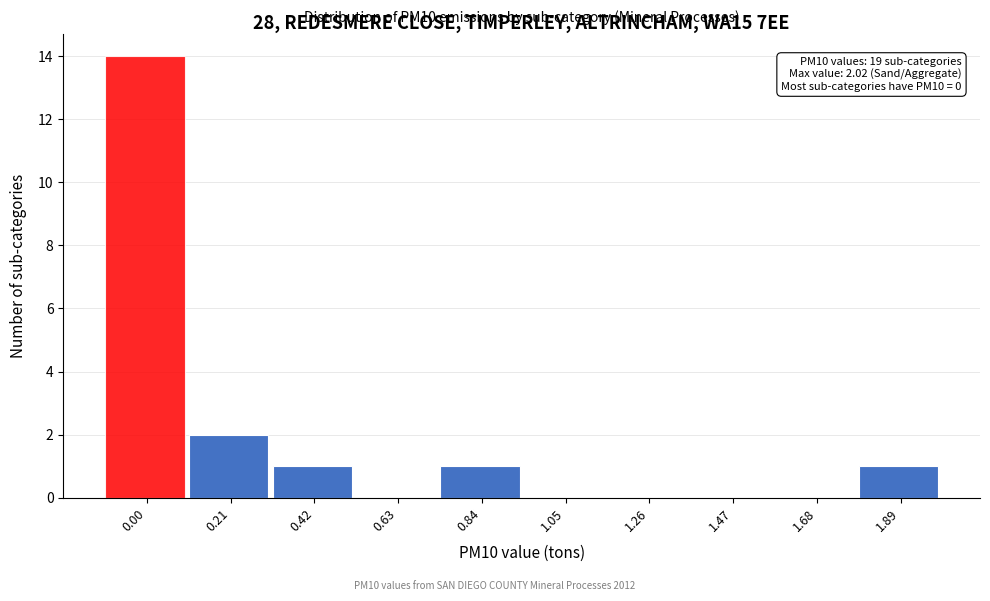

Reading left to right, transcribe all the data shown in this chart.

0.00=14	0.21=2	0.42=1	0.63=0	0.84=1	1.05=0	1.26=0	1.47=0	1.68=0	1.89=1